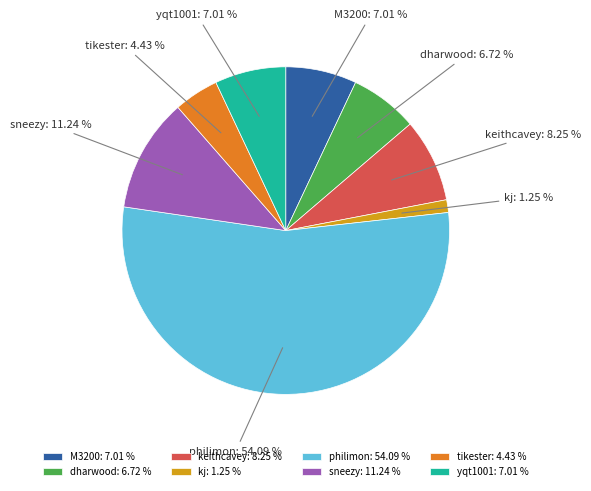

Is the sum of philimon and dharwood greater than half?

Yes